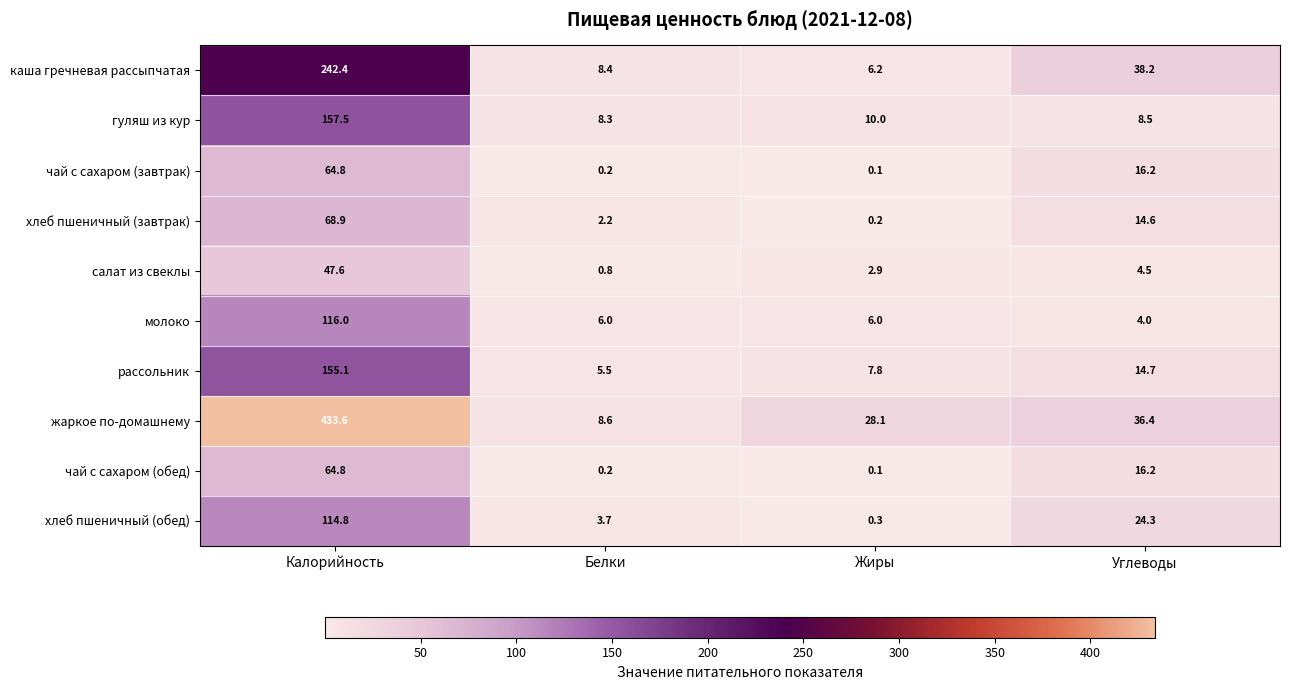

At which category is the sum across all series the highest?

Калорийность